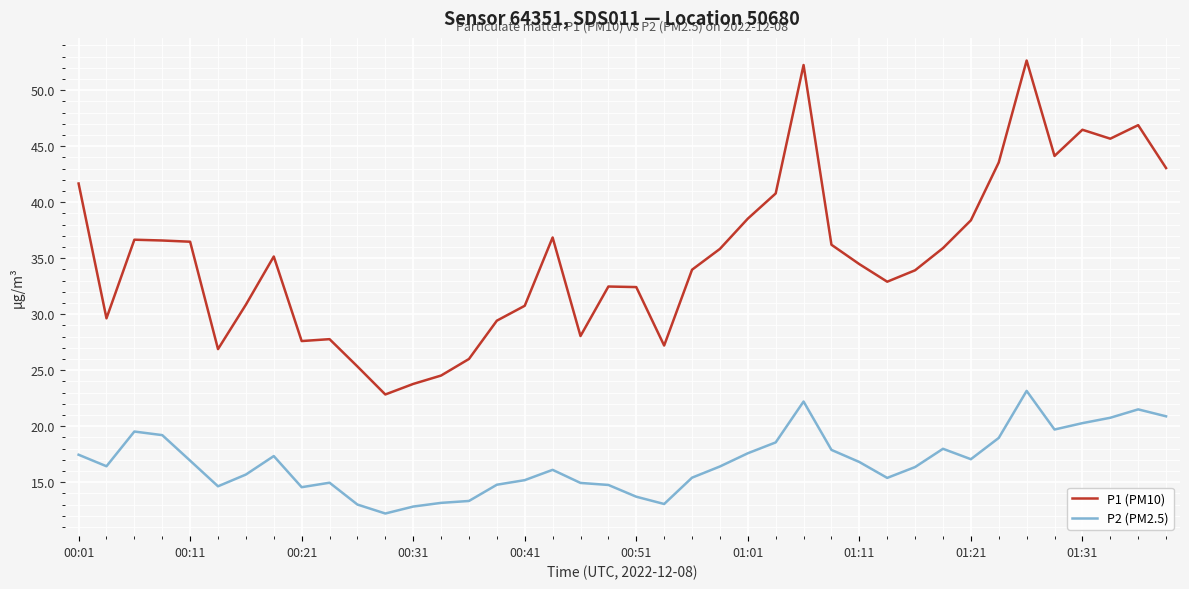

True or false: P1 (PM10) and P2 (PM2.5) intersect in this chart.

False